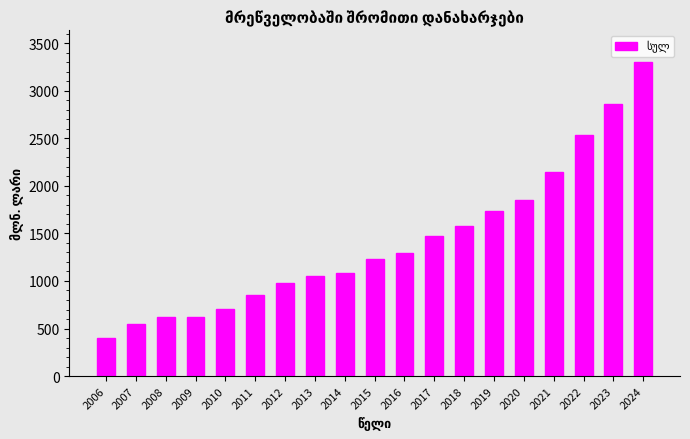

Is it true that the value at 2023 is 741.1?

False